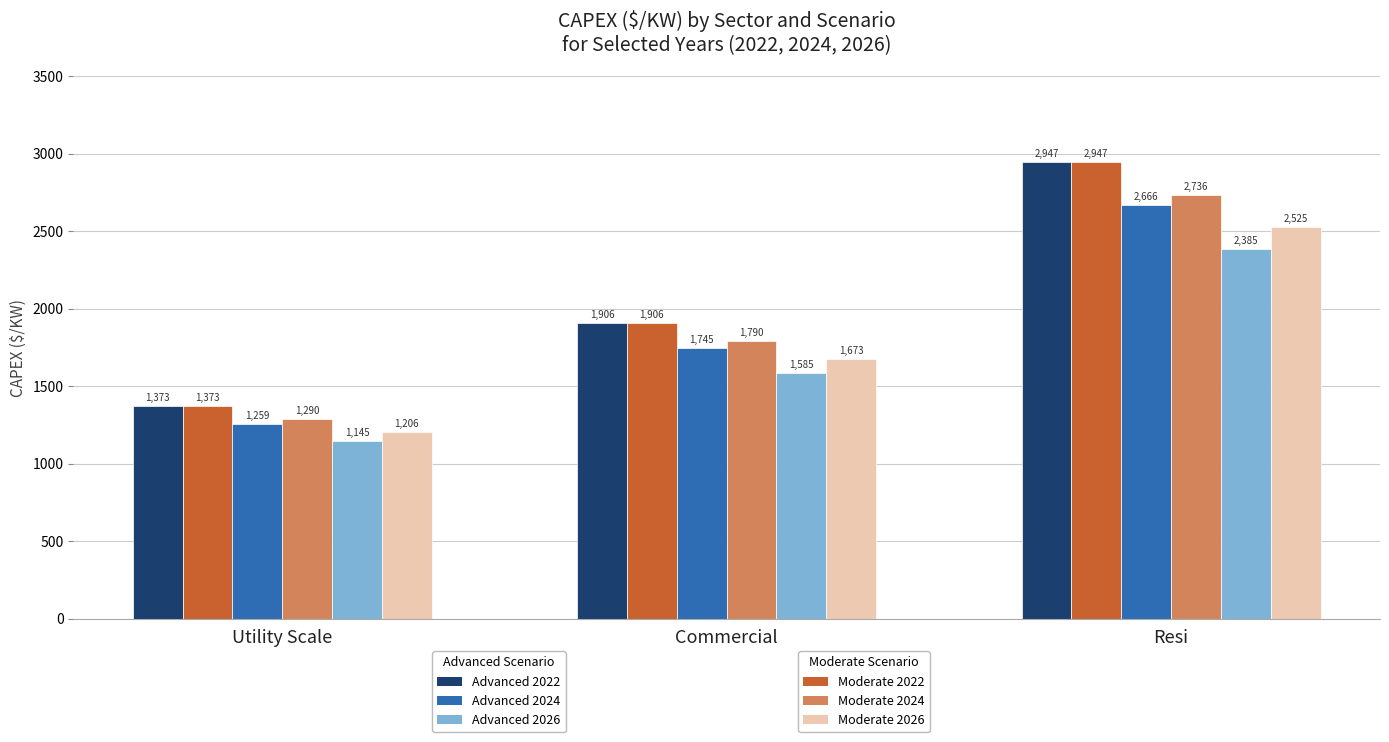

What is the difference between the highest and lowest values at Resi?

562